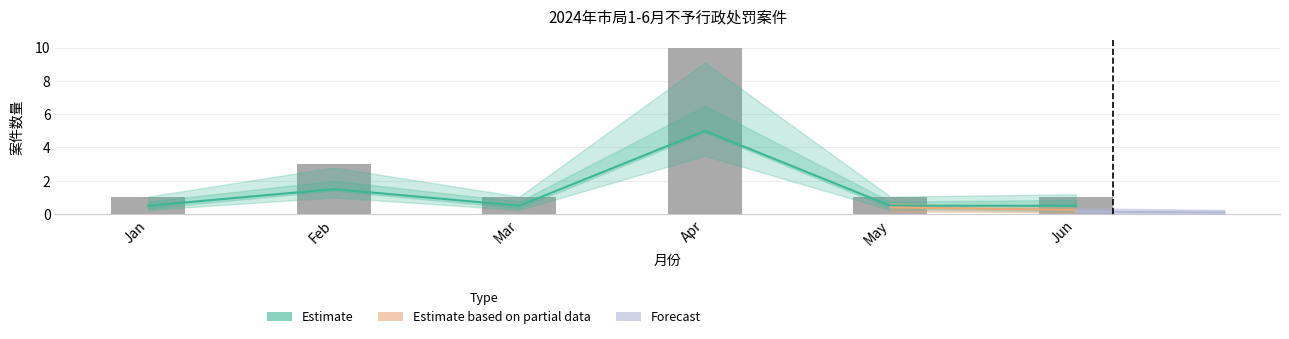

What is the total value across all series at 2024.2.2?

3